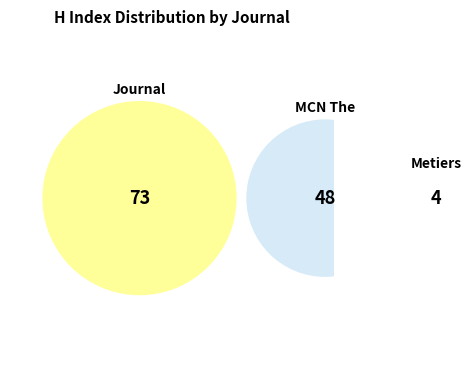

Is it true that MCN The American Journal of Maternal Child Nursing is 38% of the pie?

True